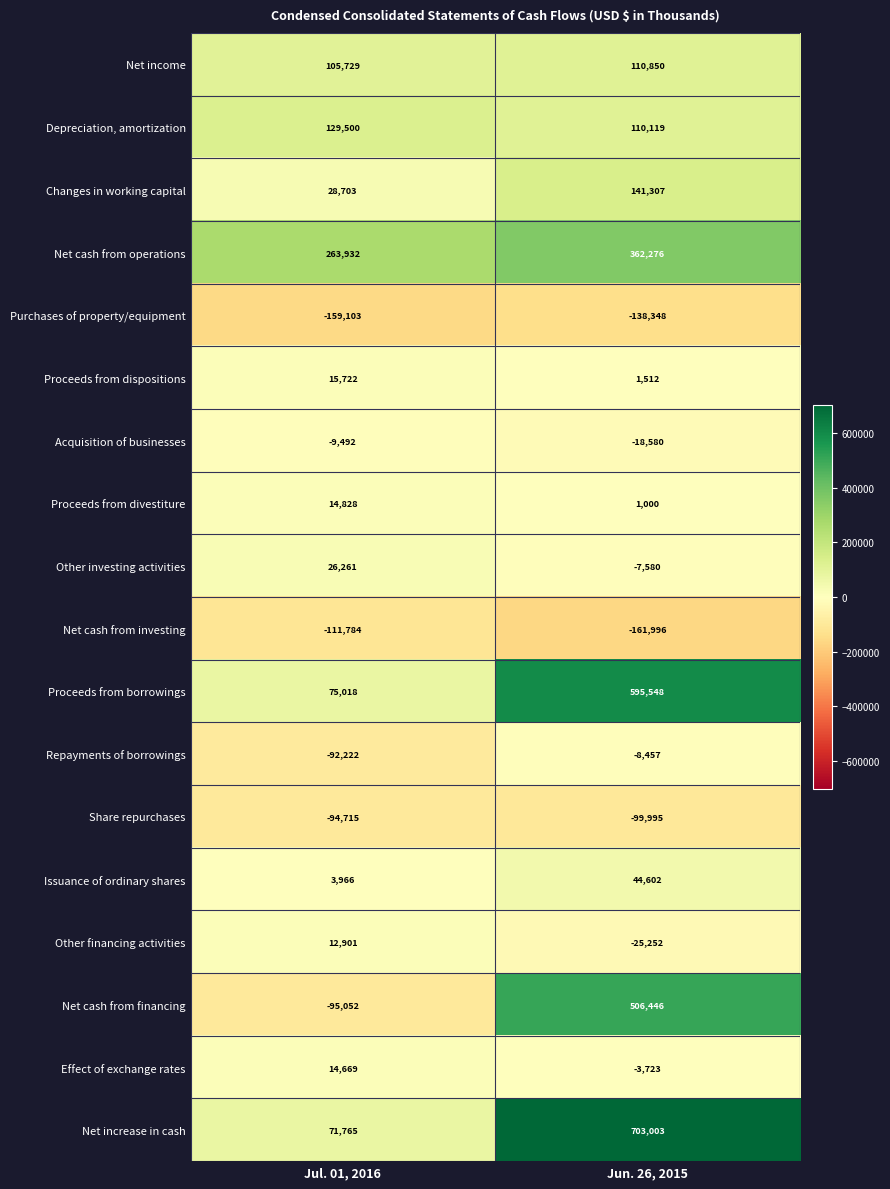

The value of Net income at Jun. 26, 2015 is 146533. True or false?

False